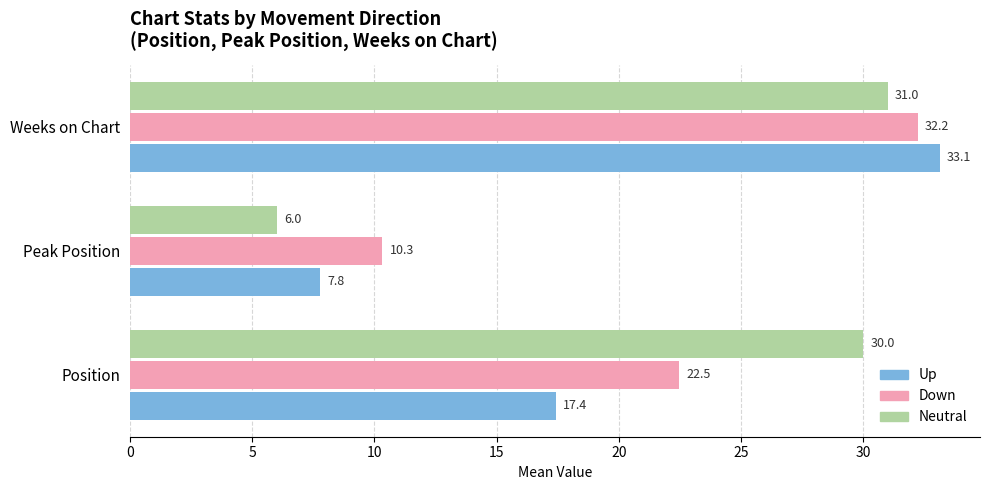

Is it true that Down equals 14.0 at Weeks on Chart?

False